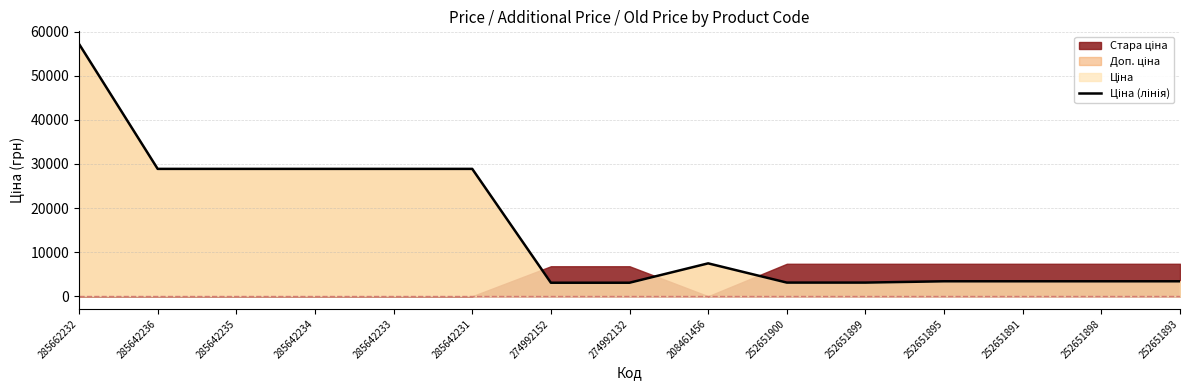

What is the label of the 11th point from the right?

285642233